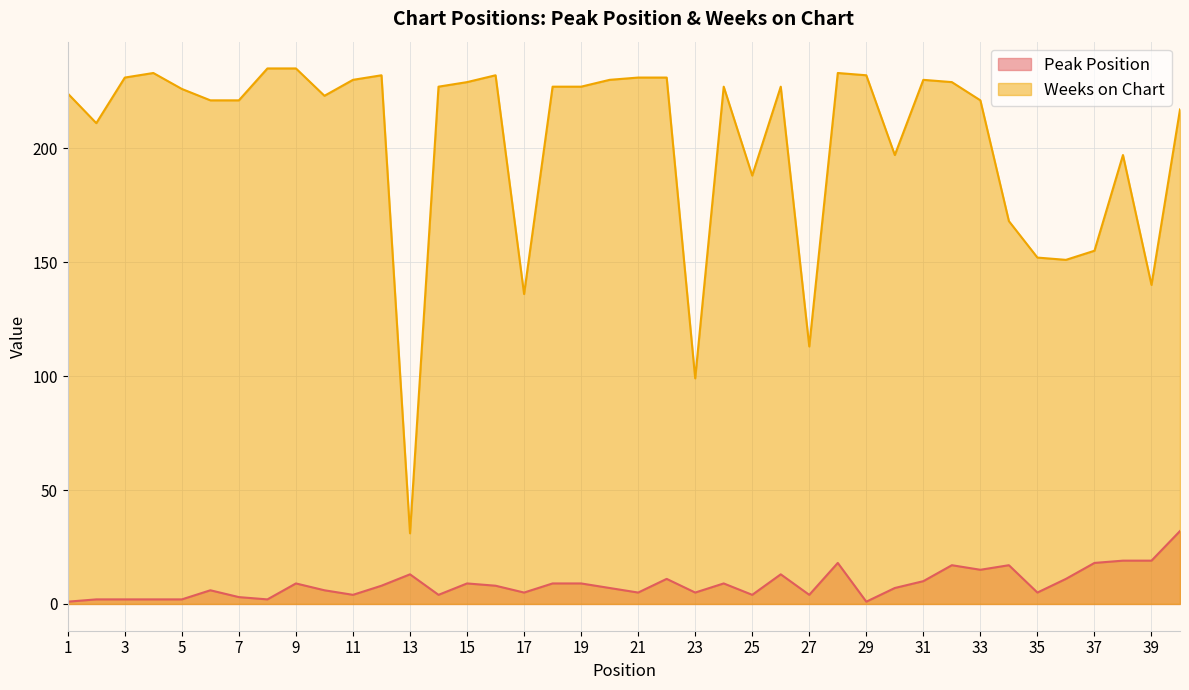

The Weeks on Chart series shows 217 at 40. True or false?

True